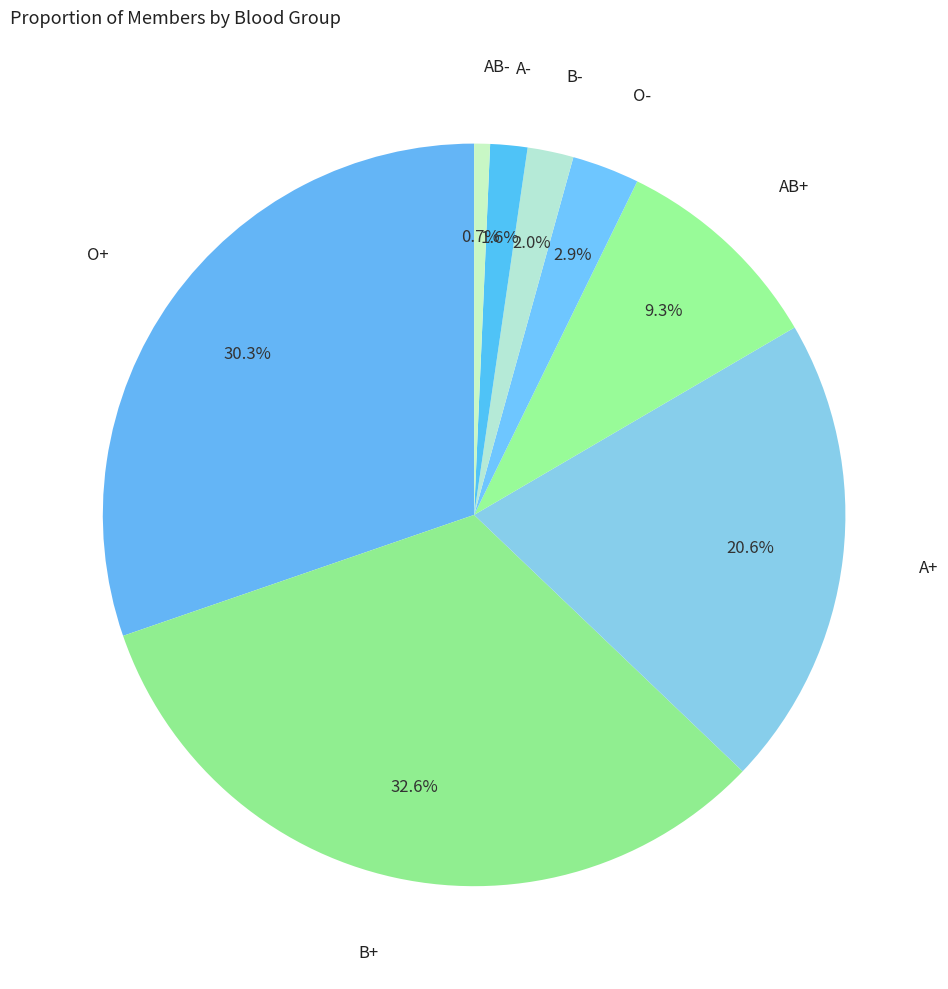

What percentage is the A- slice, to the nearest percent?

2%